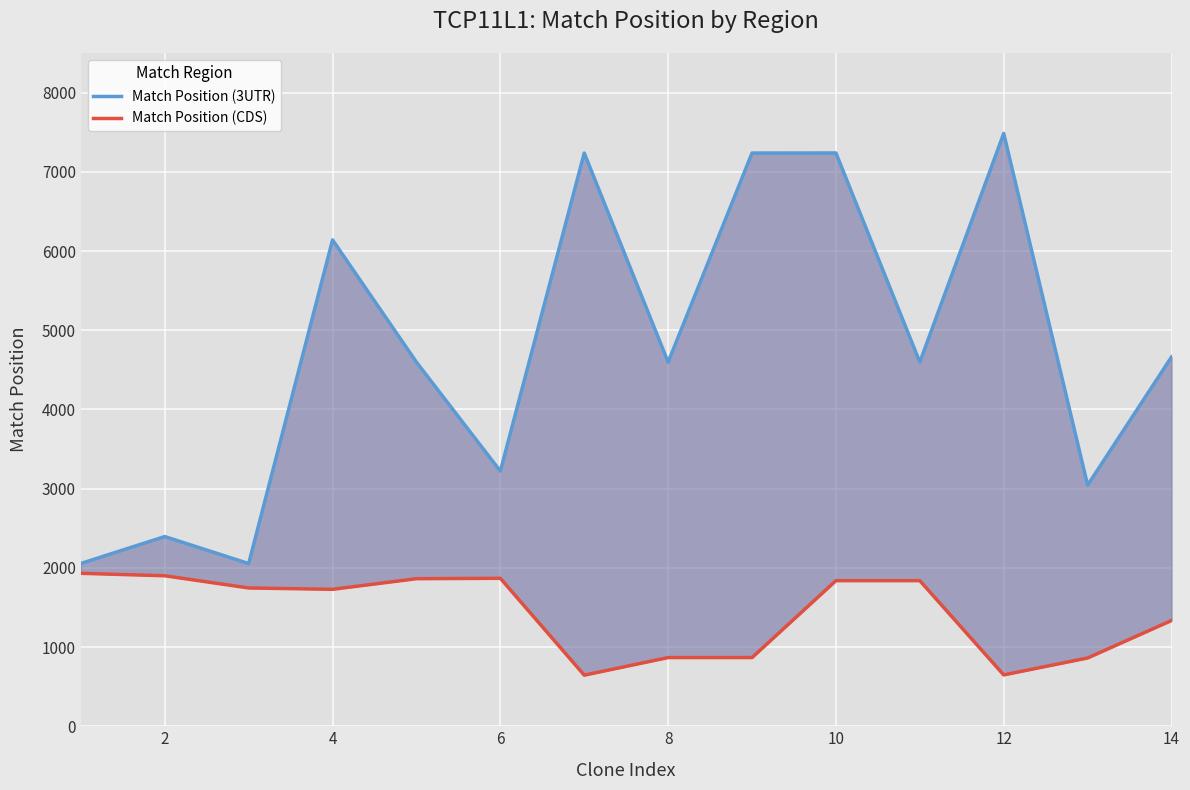

What value does the Match Position (3UTR) series have at 10?

7238